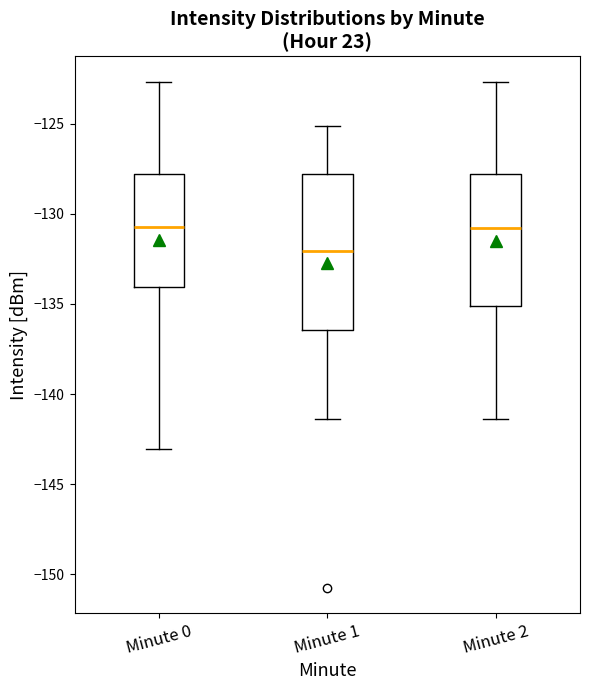

Reading left to right, read every box against the y-axis: the position of its median line, the range the box covers, and the ends of its whiskers. The values are not printed on the chart, so give them approximately, as read against the axis.

Minute 0: median -130.5, box -134.0 to -128.0, whiskers -143.0 to -122.5
Minute 1: median -132.0, box -136.5 to -128.0, whiskers -141.5 to -125.0
Minute 2: median -131.0, box -135.0 to -128.0, whiskers -141.5 to -122.5